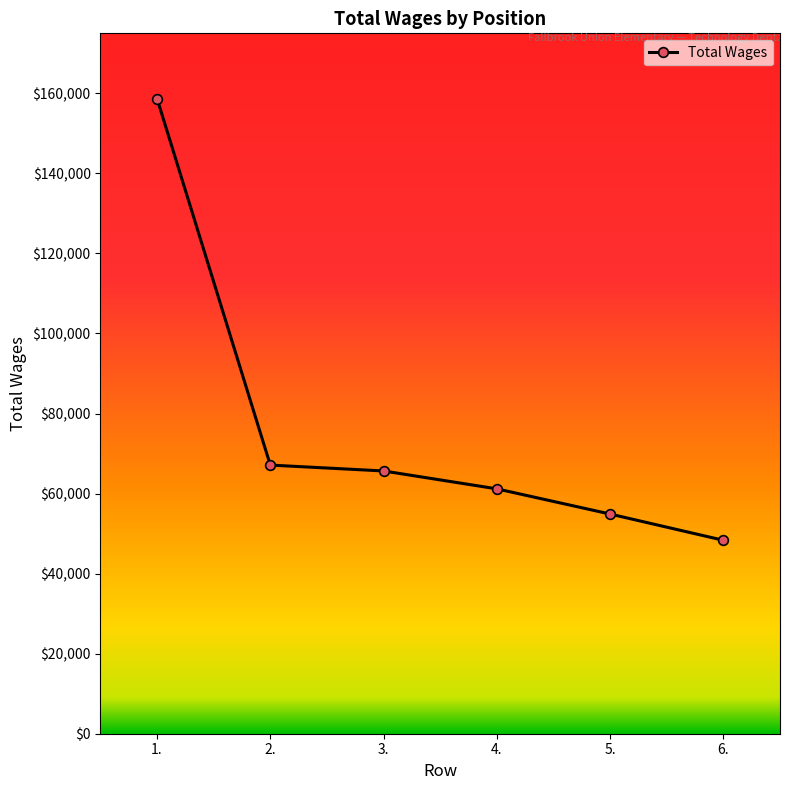

What is the difference between the second highest and minimum values?

18789